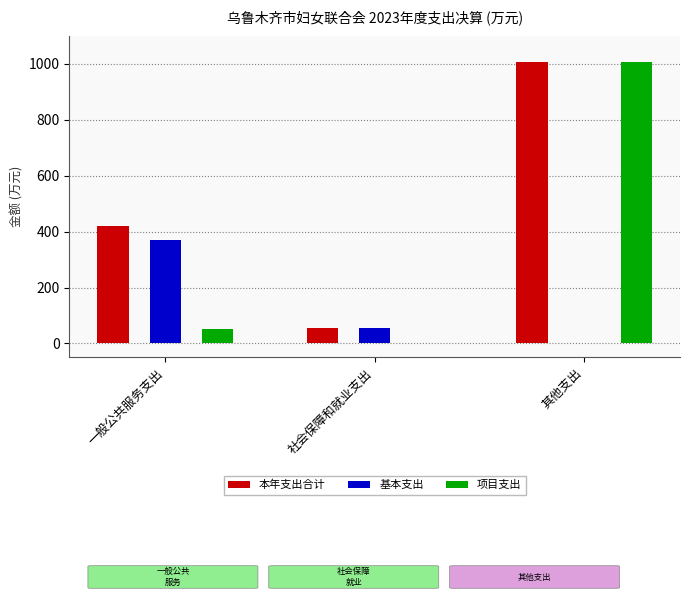

Between 一般公共服务支出 and 社会保障和就业支出, which series saw the biggest shift?

本年支出合计